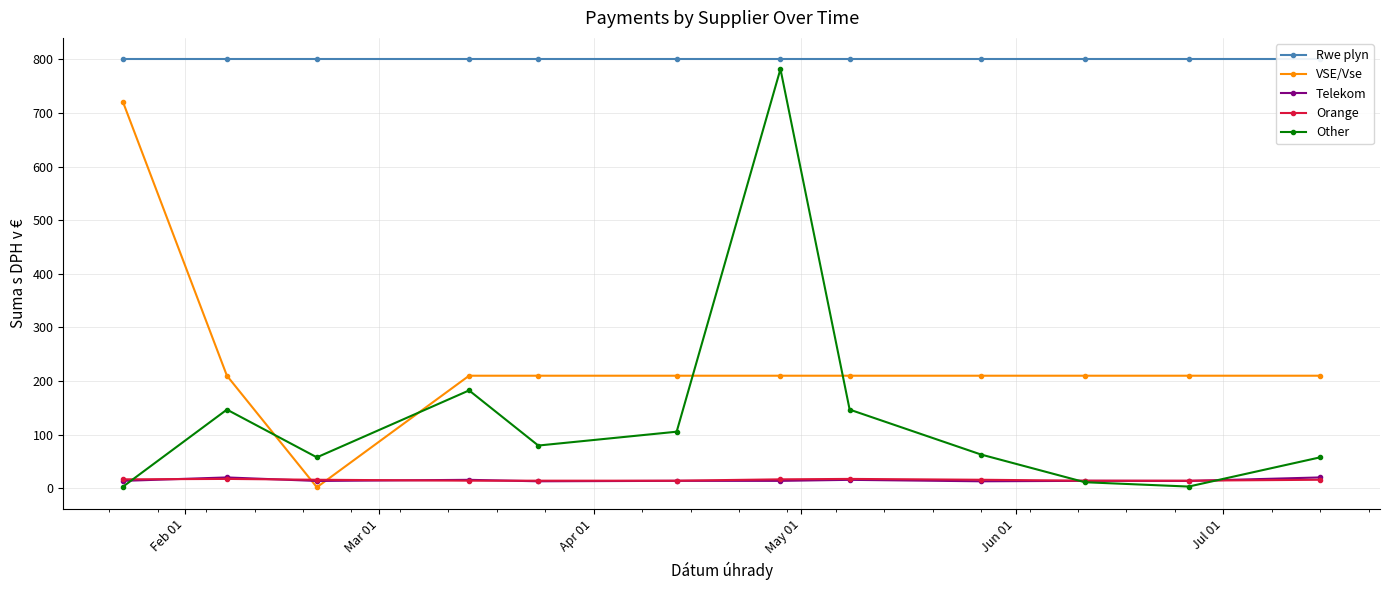

In Other, how many points are lower than both neighbors (excluding endpoints)?

3